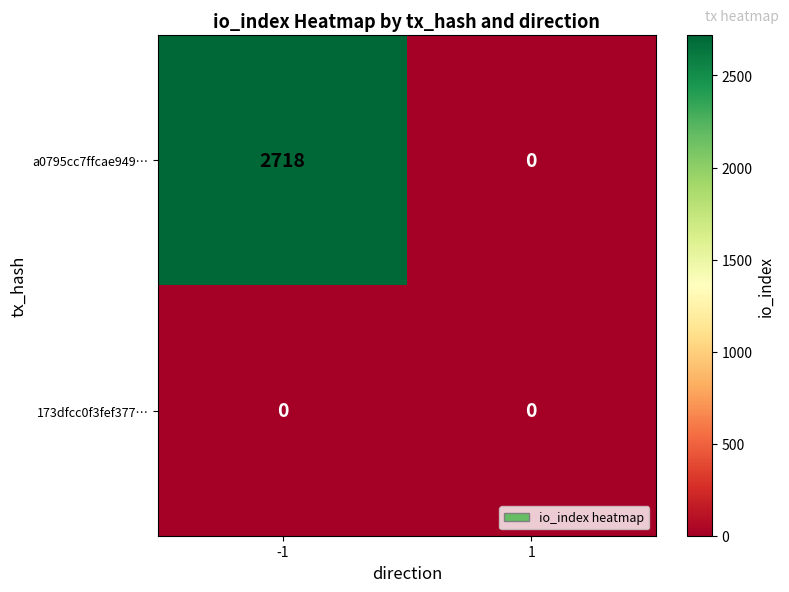

Reading left to right, what are all the values shown in this chart?

a0795cc7ffcae949…: -1=2718	1=0
173dfcc0f3fef377…: -1=0	1=0